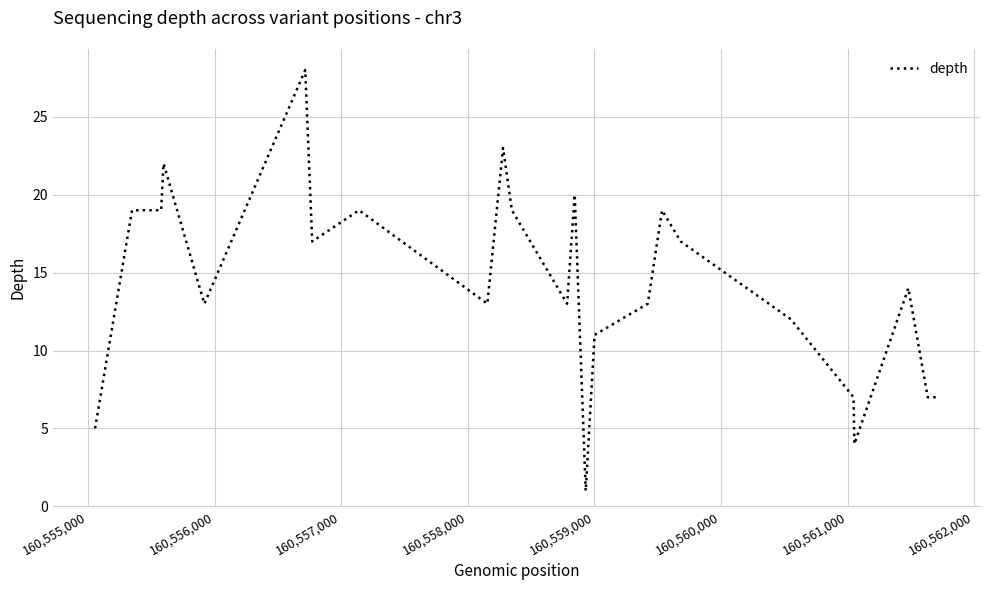

What is the greatest value displayed?

28